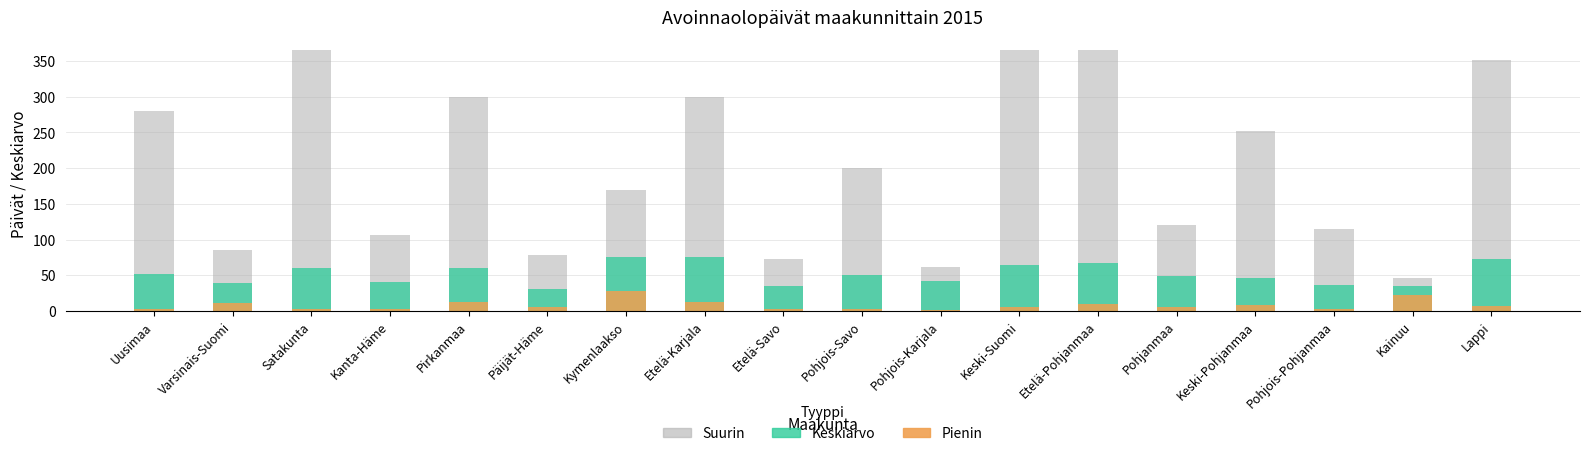

What is the average value of the Keskiarvo series?

51.7